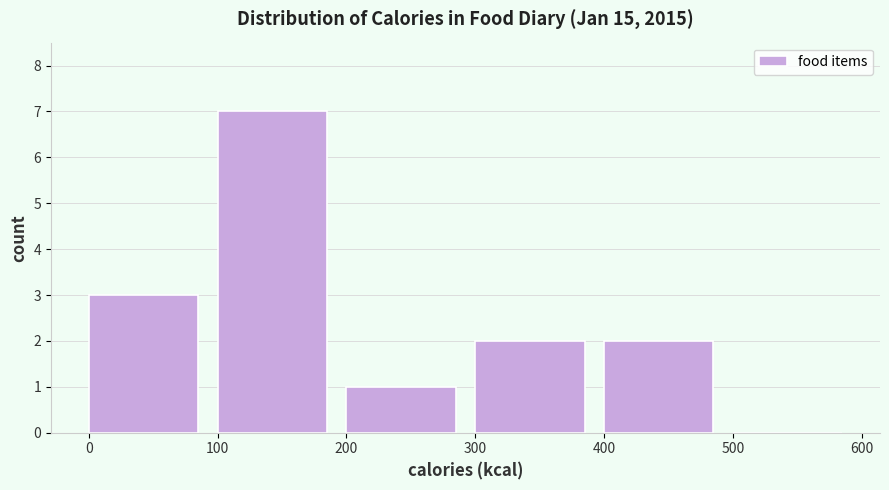

Reading left to right, transcribe this chart: for each bar, give the range it covers on the x-axis and its height. The values are not printed on the chart, so give them approximately, as read against the axis.

0 to 100: 3
100 to 200: 7
200 to 300: 1
300 to 400: 2
400 to 500: 2
500 to 600: 0